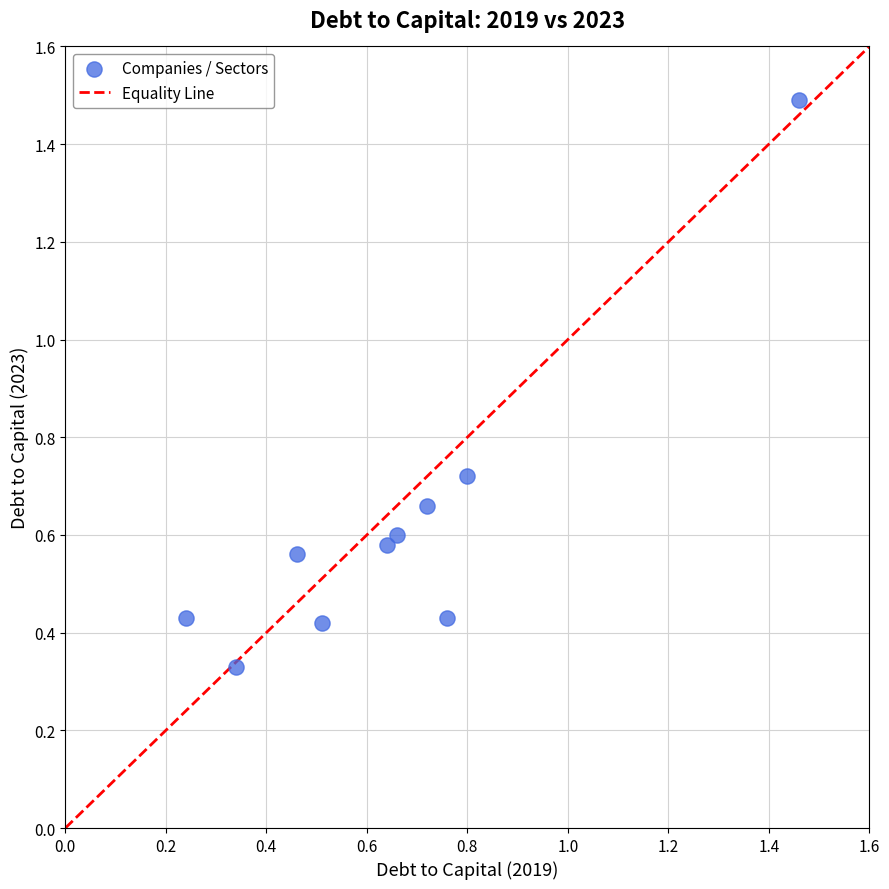

What is the range of Y values (max minus min)?

1.2